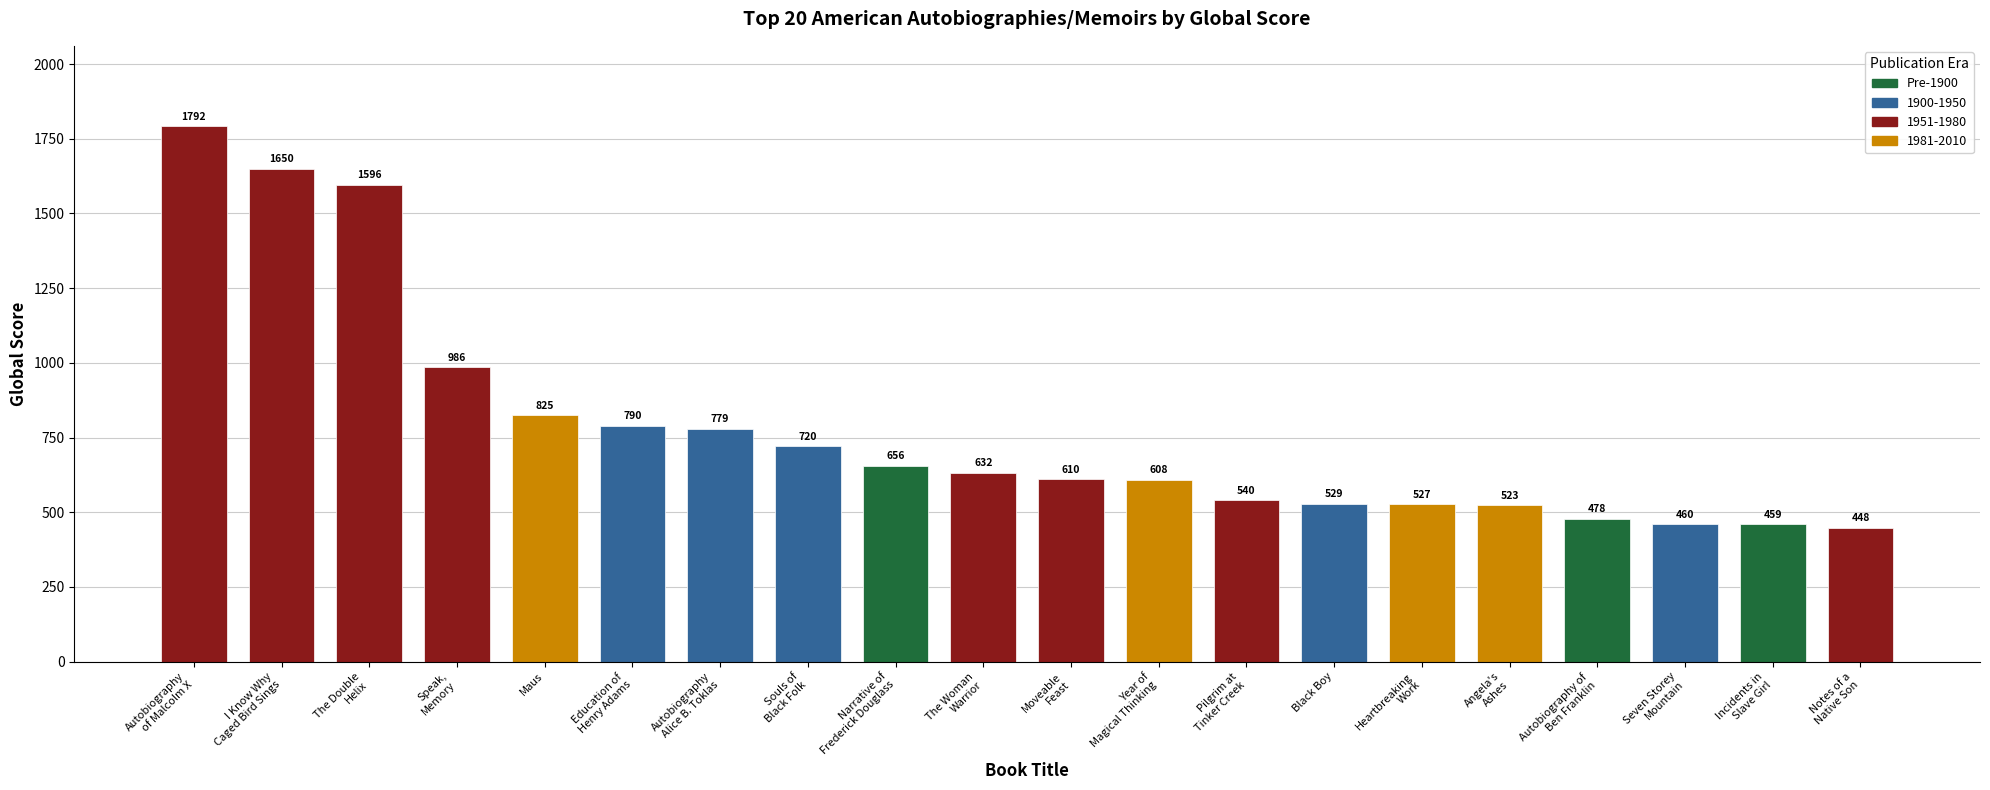

What is the greatest value displayed?

1792